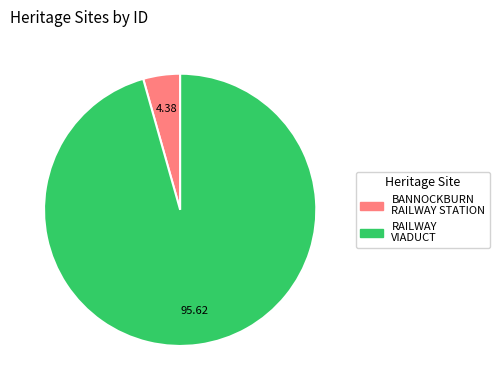

Count the number of slices in the pie.

2